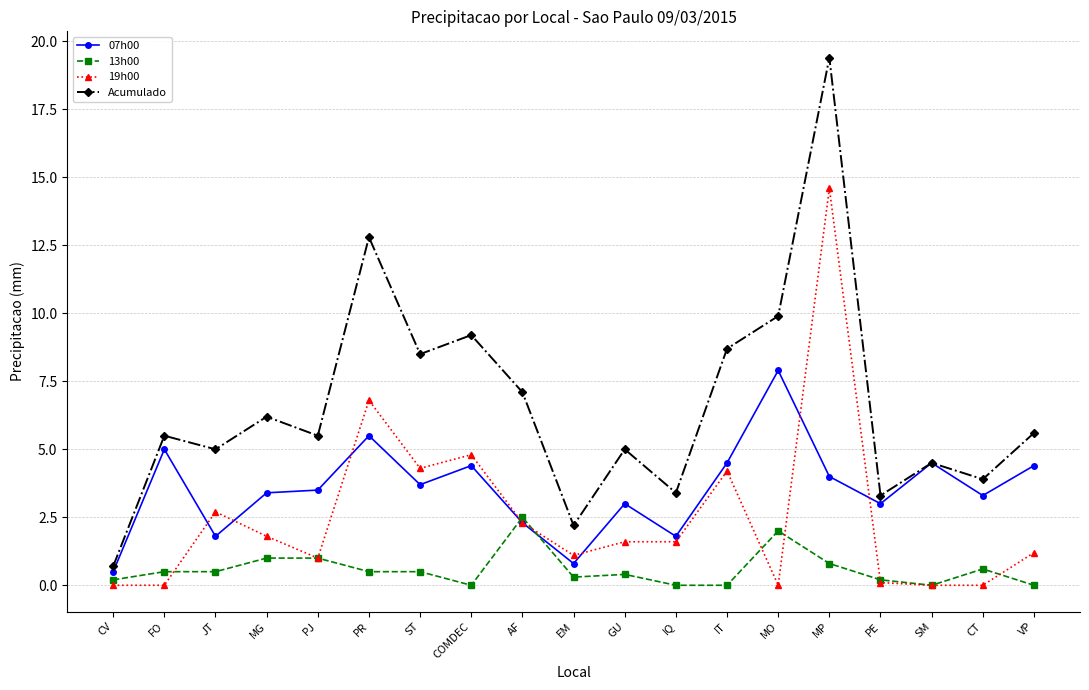

What is the total value across all series at CV?

1.4